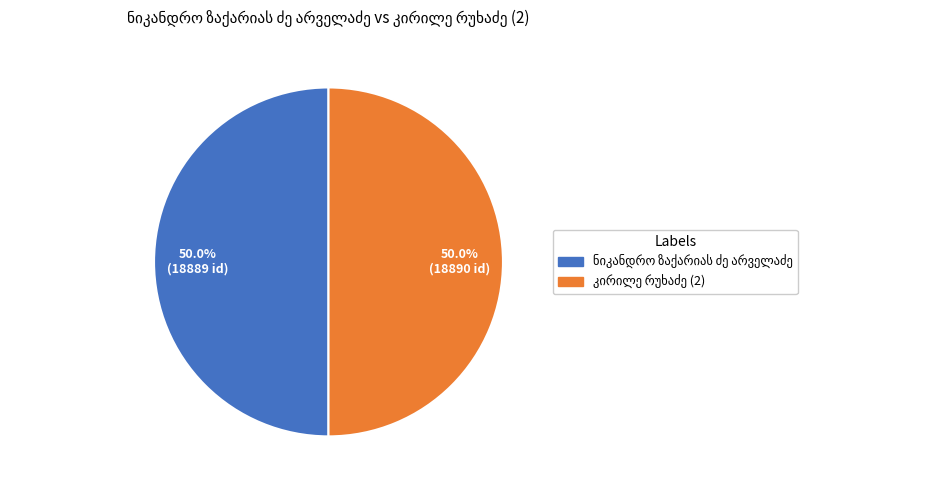

What is the majority slice?

კირილე რუხაძე (2)